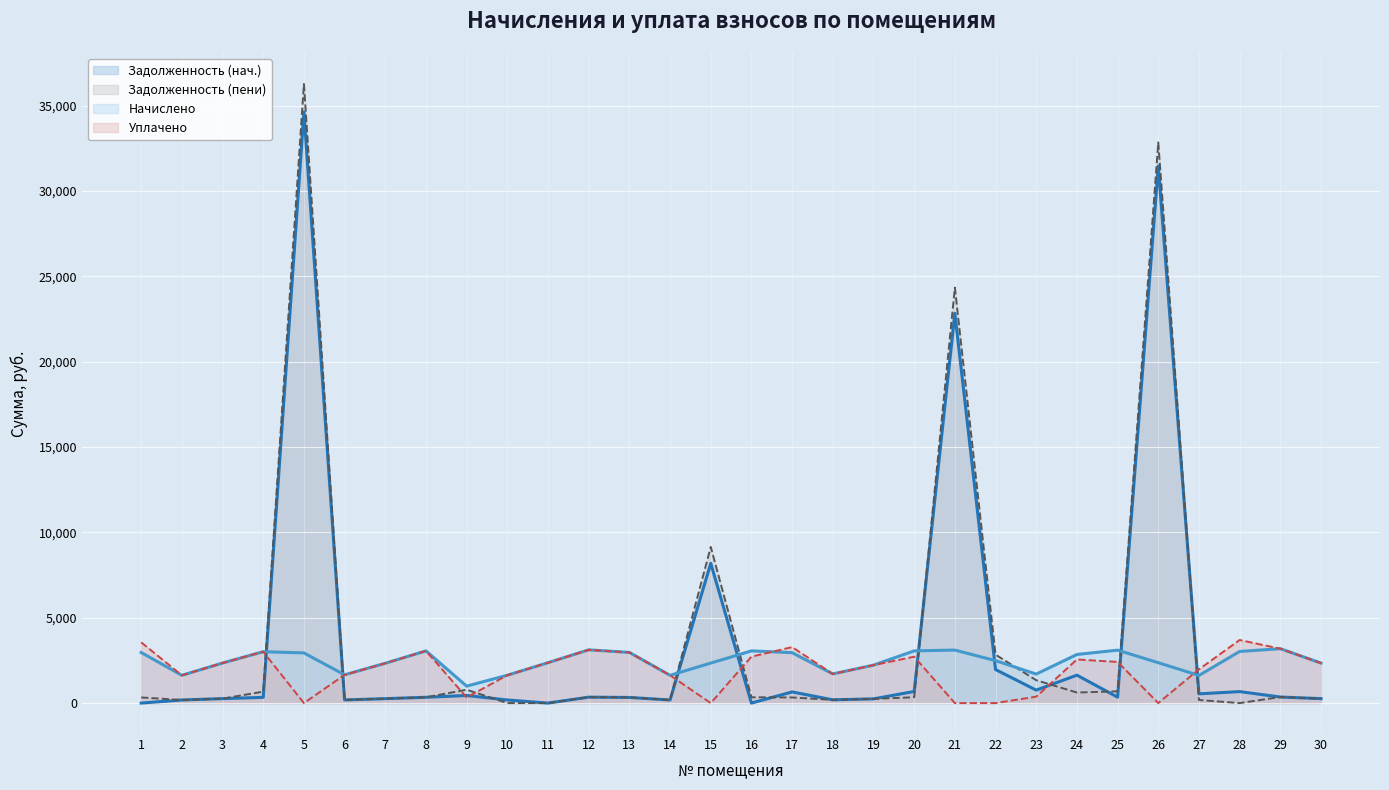

Which series has the largest total across all categories?

Задолженность (пени)